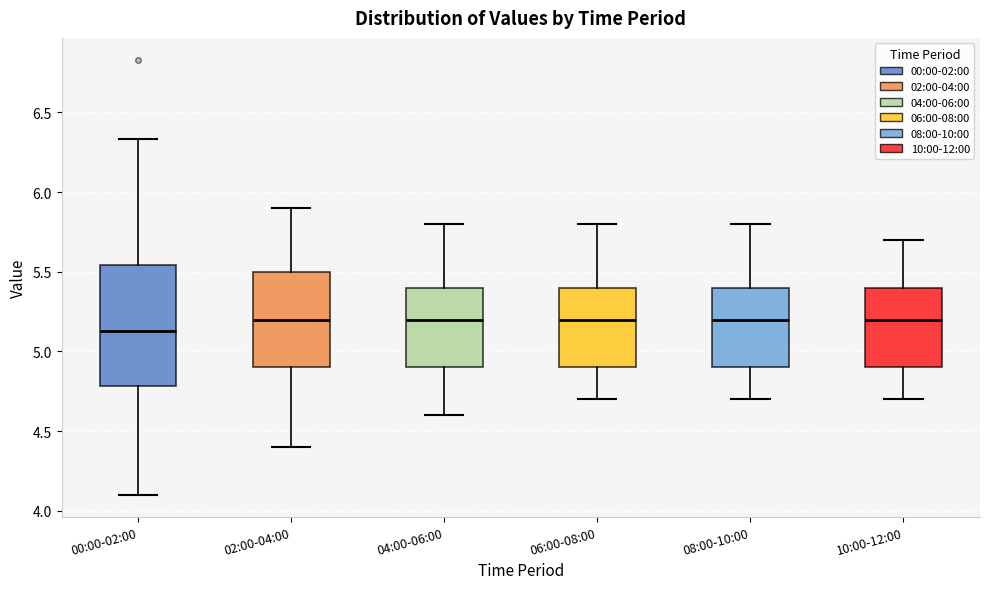

Reading left to right, read every box against the y-axis: the position of its median line, the range the box covers, and the ends of its whiskers. The values are not printed on the chart, so give them approximately, as read against the axis.

00:00-02:00: median 5.15, box 4.80 to 5.55, whiskers 4.10 to 6.35
02:00-04:00: median 5.20, box 4.90 to 5.50, whiskers 4.40 to 5.90
04:00-06:00: median 5.20, box 4.90 to 5.40, whiskers 4.60 to 5.80
06:00-08:00: median 5.20, box 4.90 to 5.40, whiskers 4.70 to 5.80
08:00-10:00: median 5.20, box 4.90 to 5.40, whiskers 4.70 to 5.80
10:00-12:00: median 5.20, box 4.90 to 5.40, whiskers 4.70 to 5.70